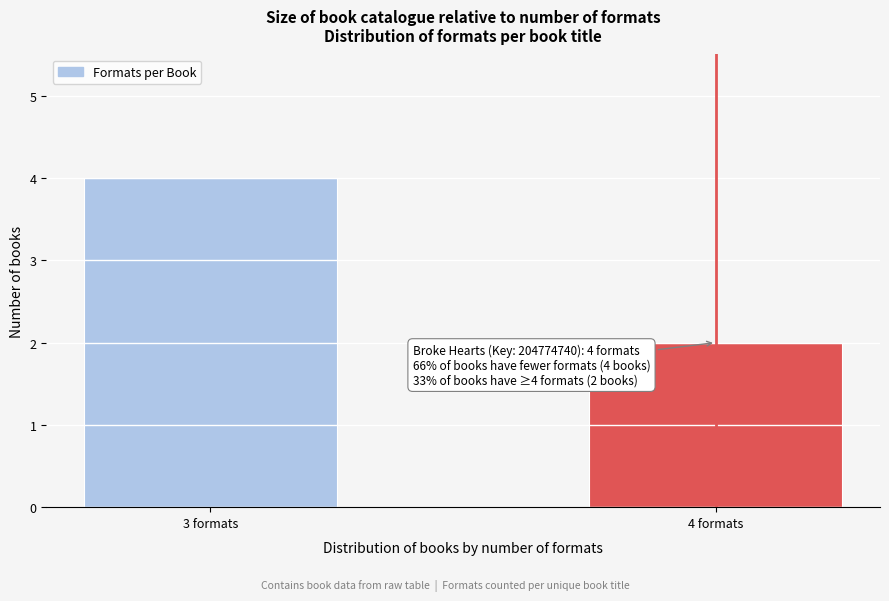

Reading left to right, extract all data points from this chart.

4	2